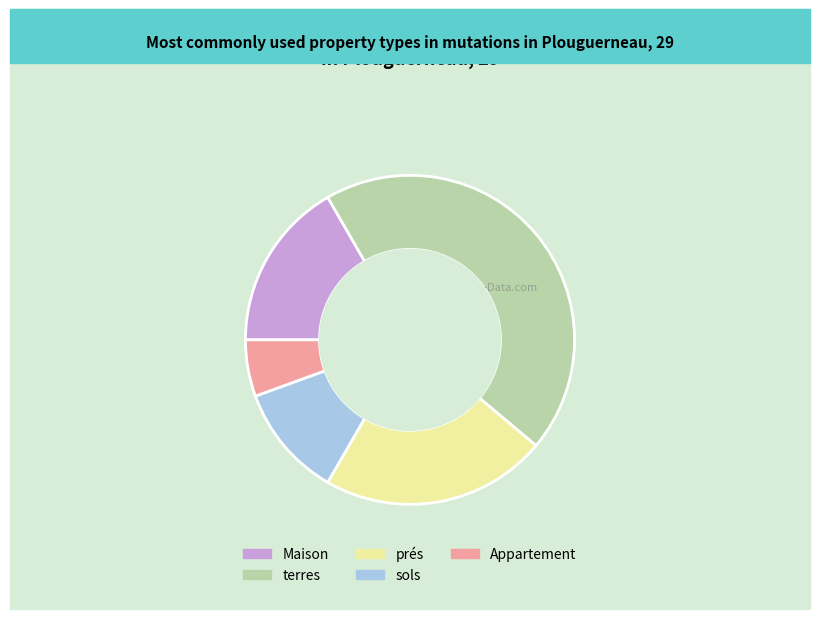

Does any single category account for the majority?

No